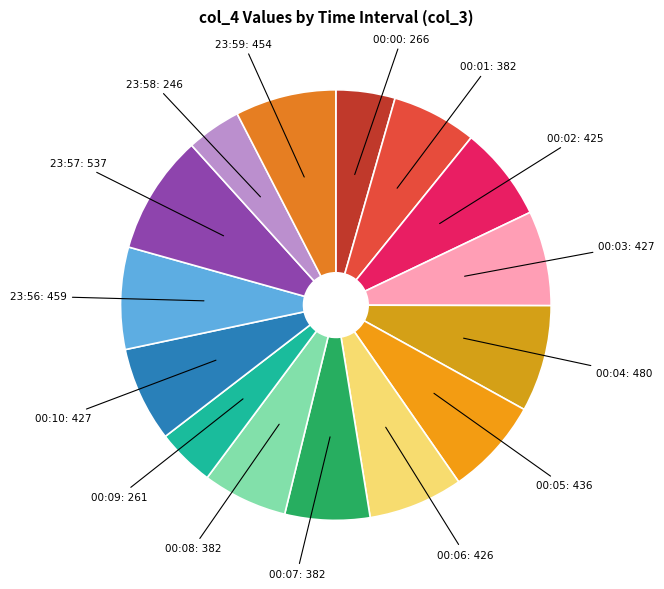

What is the largest slice in the pie chart?

23:57